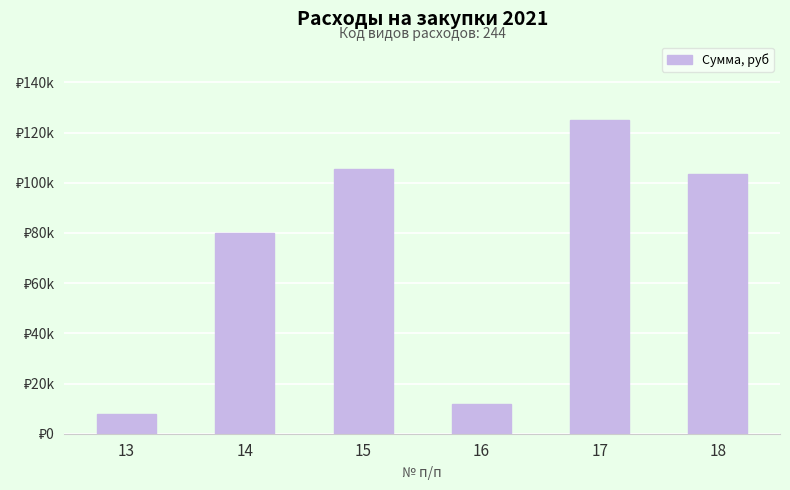

Reading left to right, transcribe all the data shown in this chart.

8000	80000	105420	12000	125000	103380